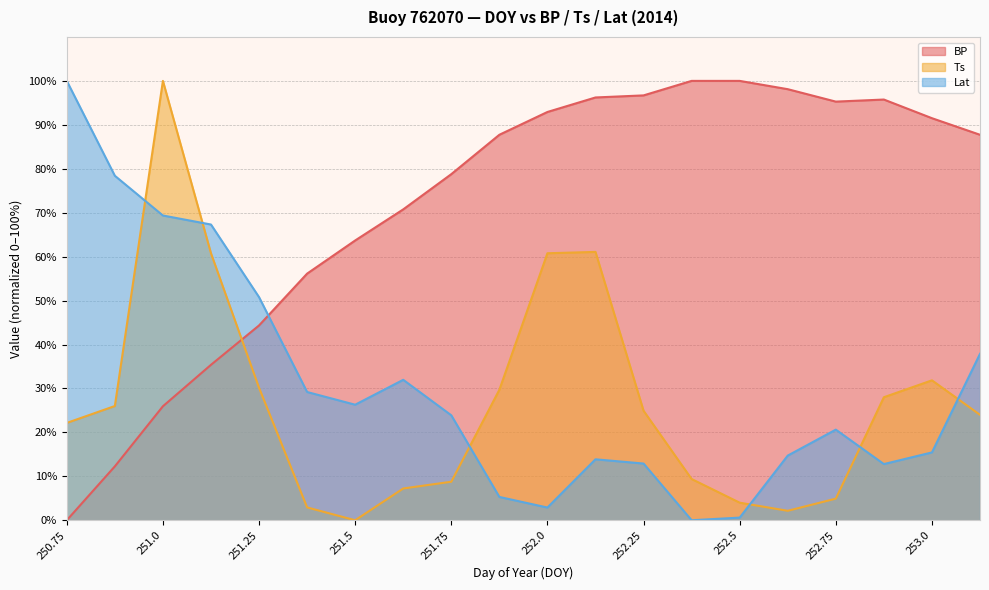

At which label does Lat first exceed 23?

250.75